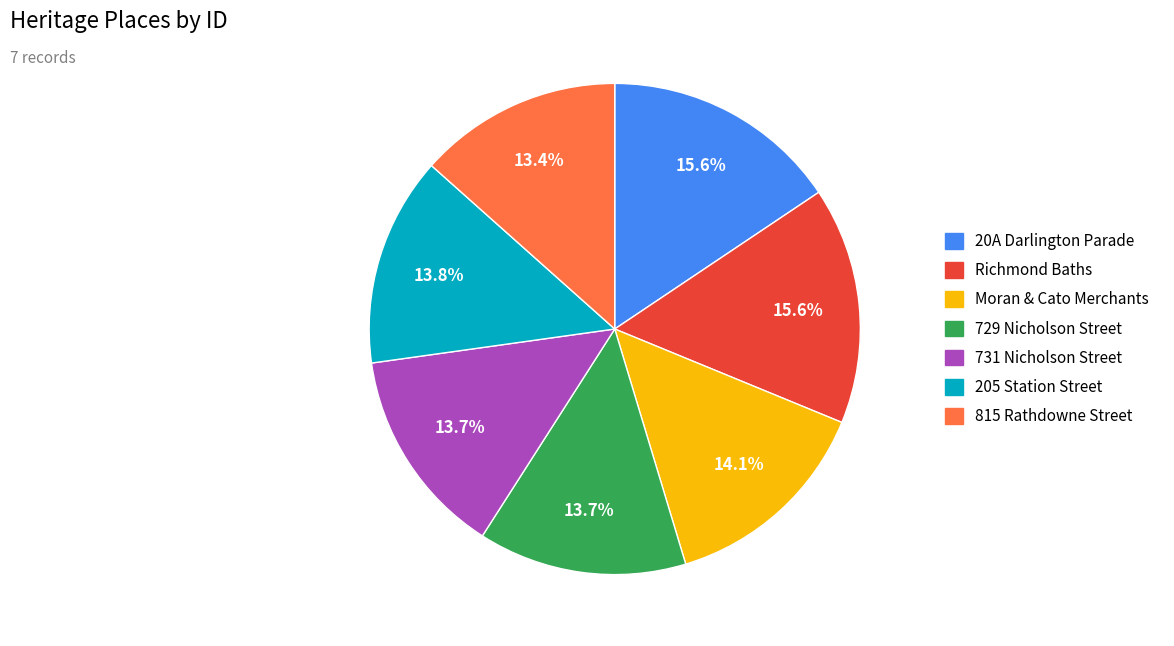

True or false: 205 Station Street accounts for 14% of the total.

True